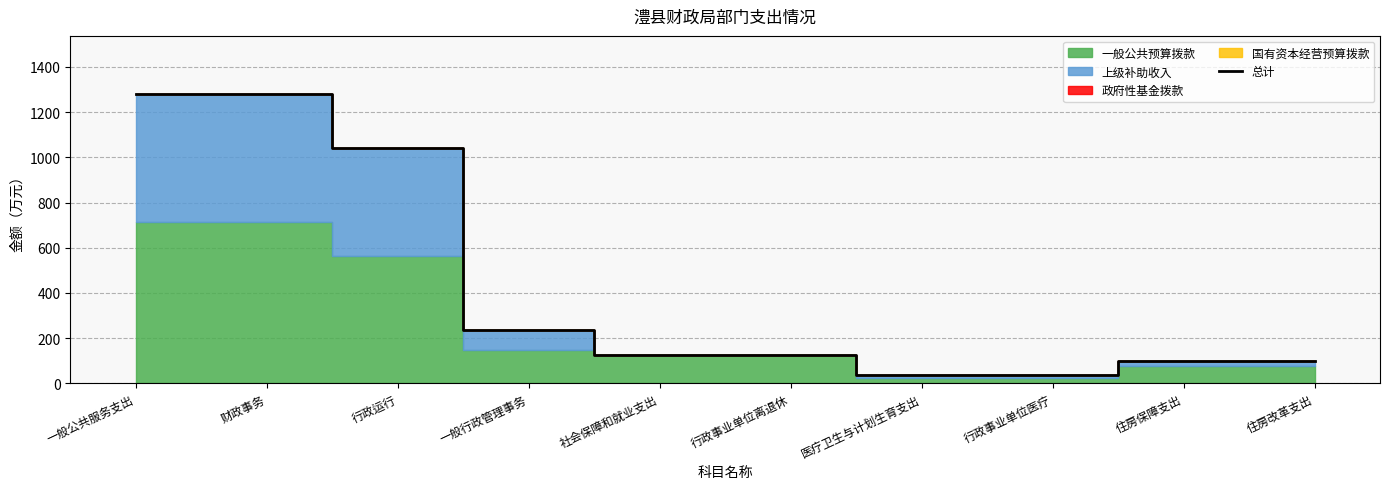

Between 一般公共服务支出 and 财政事务, which is larger?

一般公共服务支出